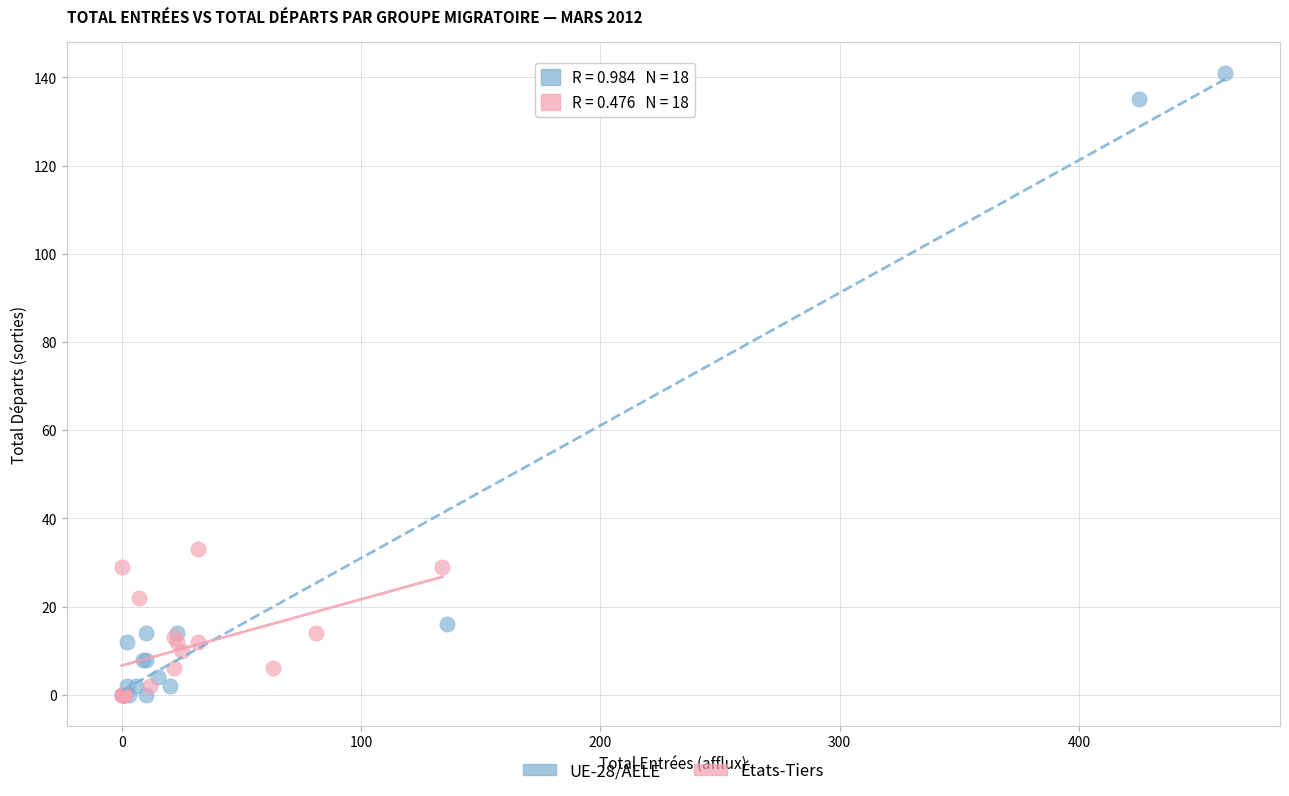

Which series contains the highest Y value?

UE-28/AELE